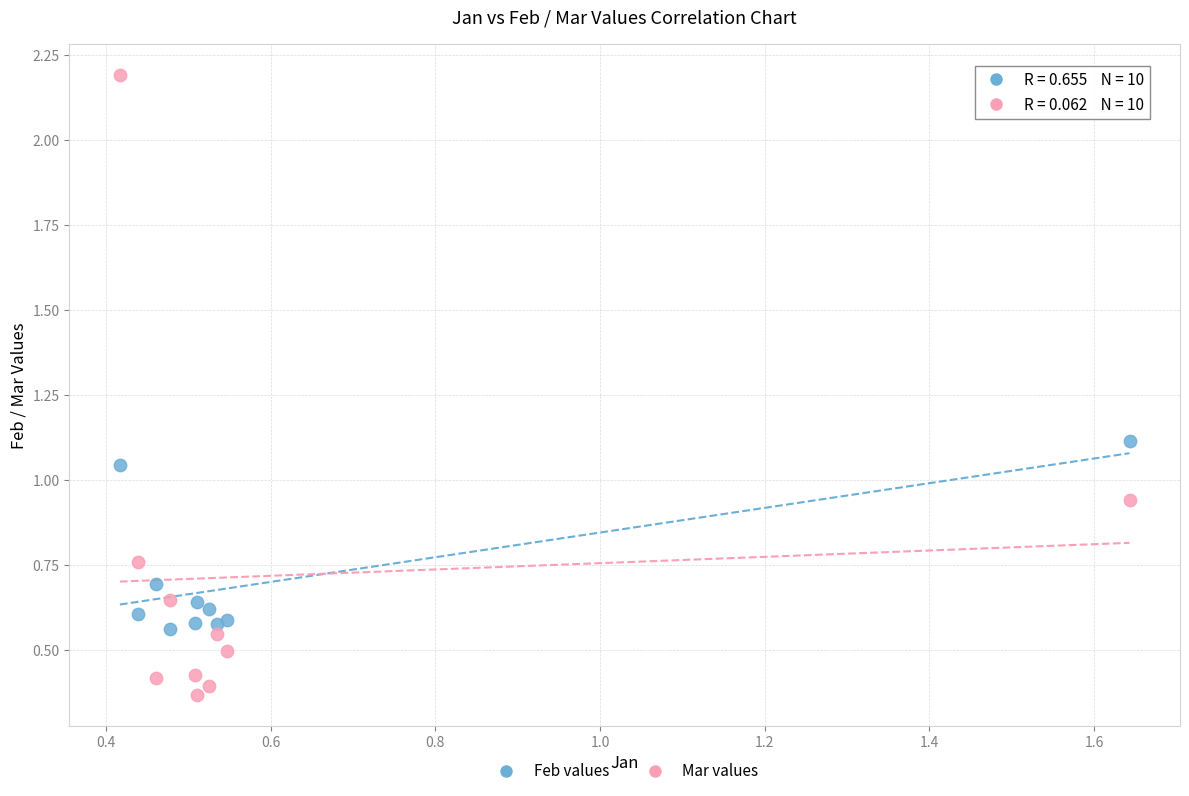

Which series reaches the maximum Y coordinate?

Mar values